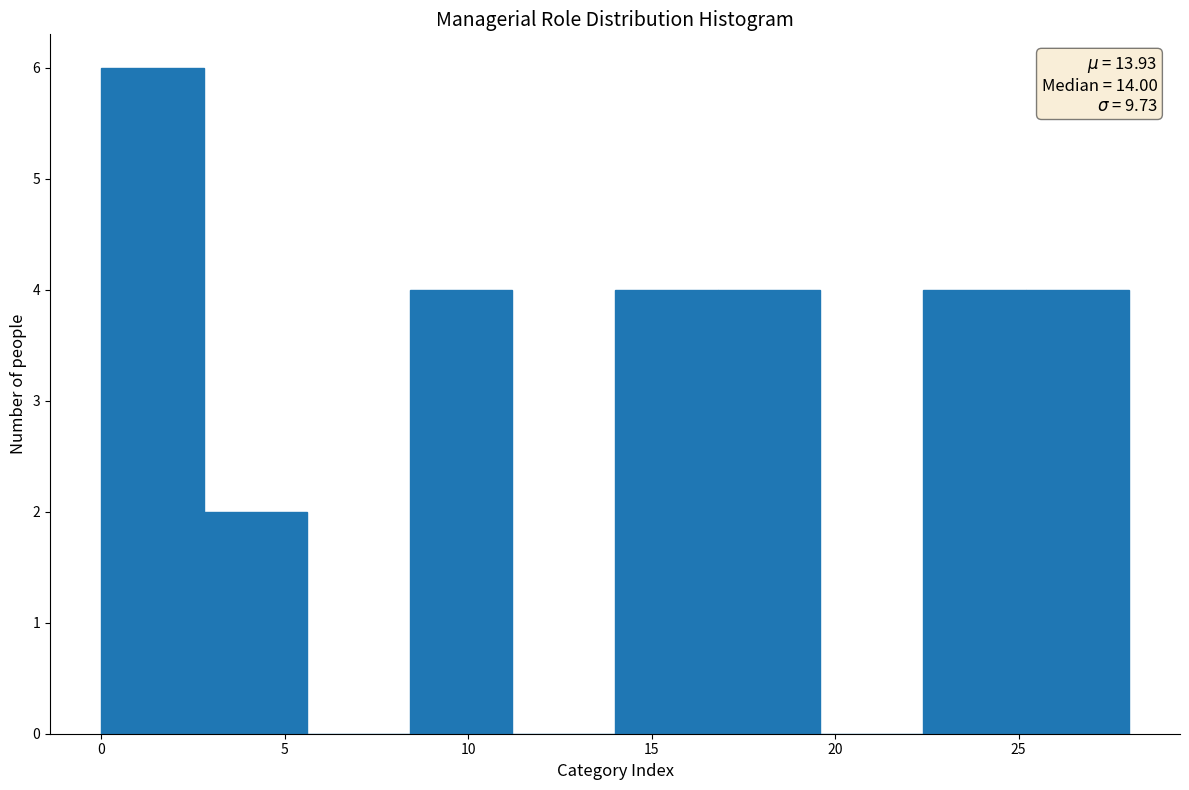

Over which range of the x-axis is the bar tallest?

0.0 to 2.8